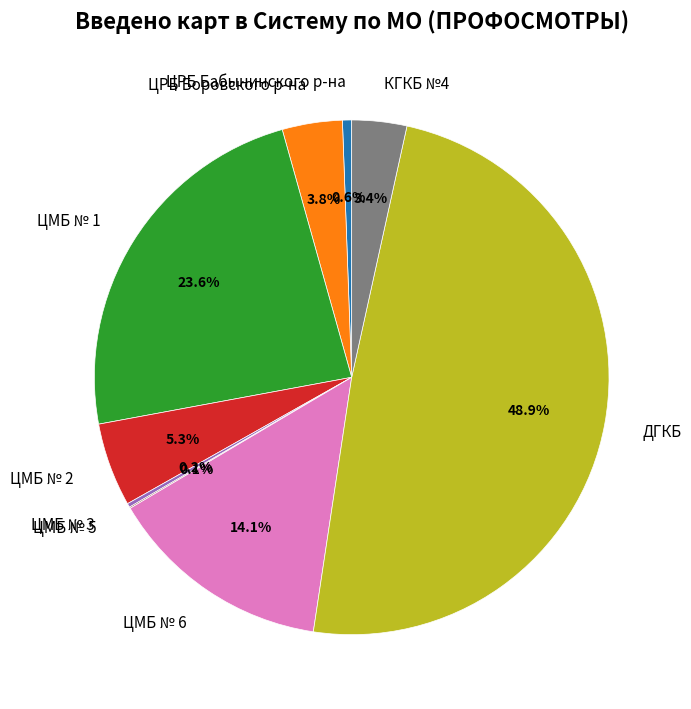

Is there a majority slice in this chart?

No